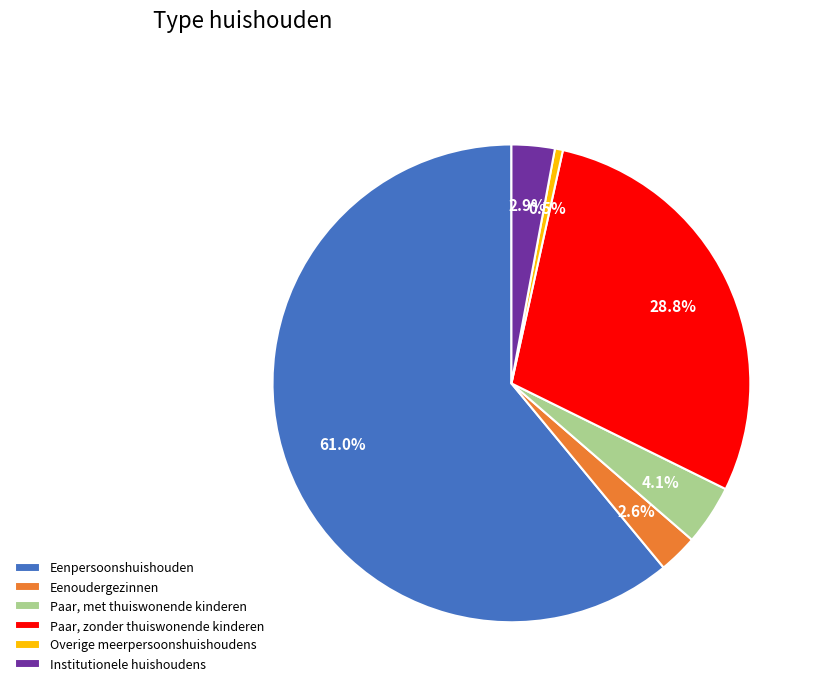

Combined, do Paar, met thuiswonende kinderen and Overige meerpersoonshuishoudens account for over 50%?

No